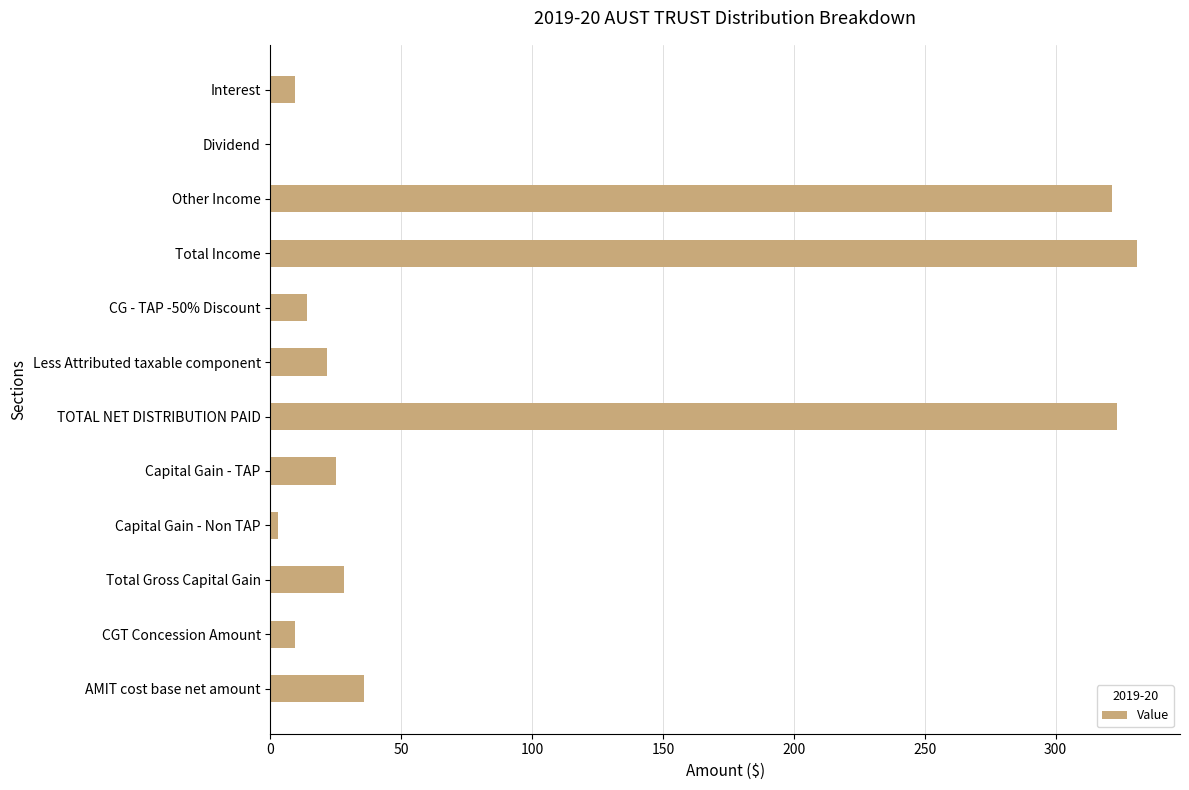

Between Capital Gain - TAP and CG - TAP -50% Discount, which is larger?

Capital Gain - TAP